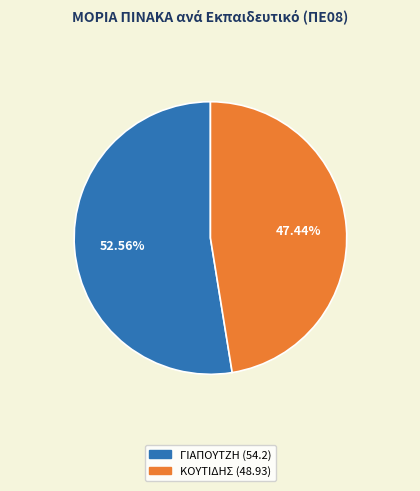

True or false: ΓΙΑΠΟΥΤΖΗ accounts for 60% of the total.

False